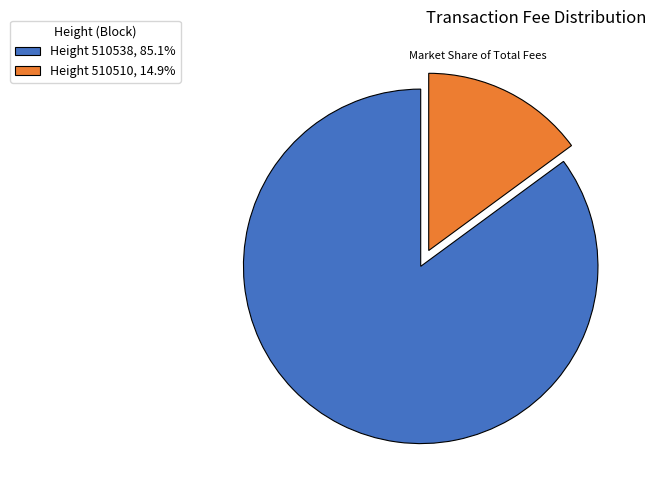

Do Height 510510, 14.9% and Height 510538, 85.1% together represent more than half of the pie?

Yes